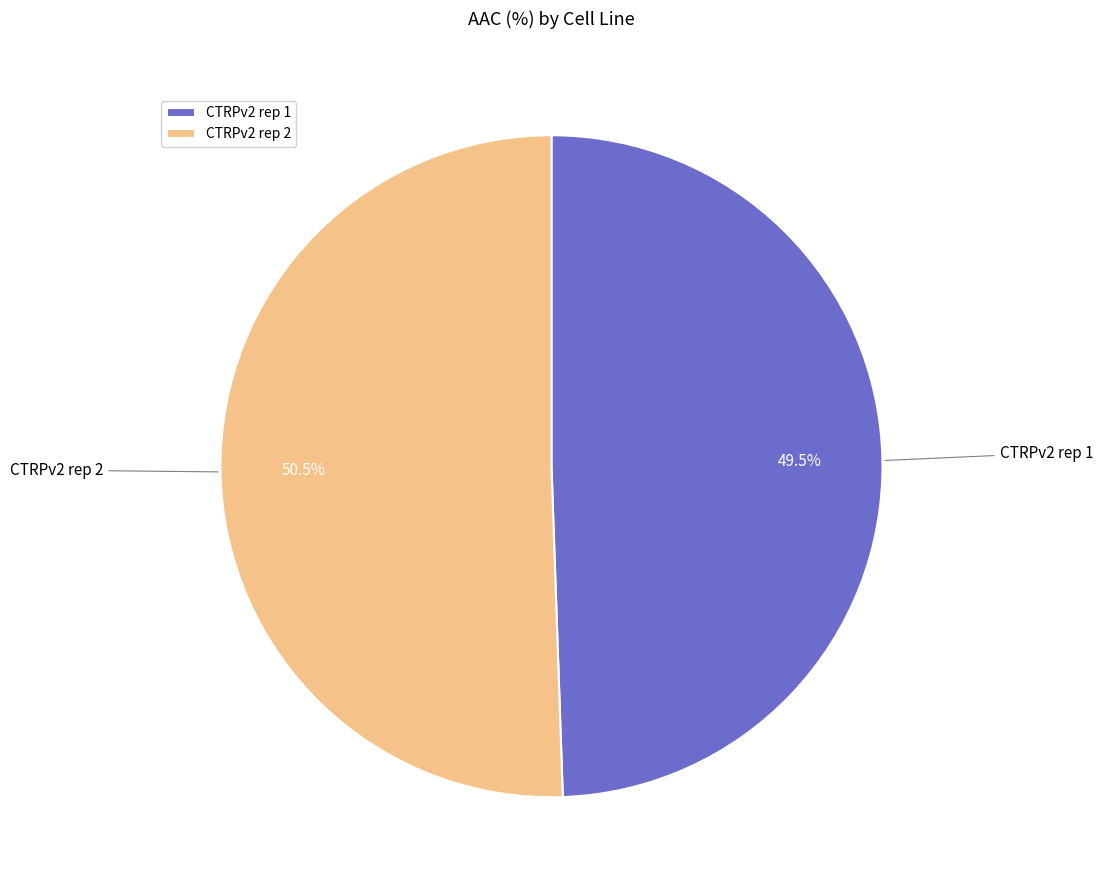

Does CTRPv2 rep 2 represent more than half of the total?

Yes